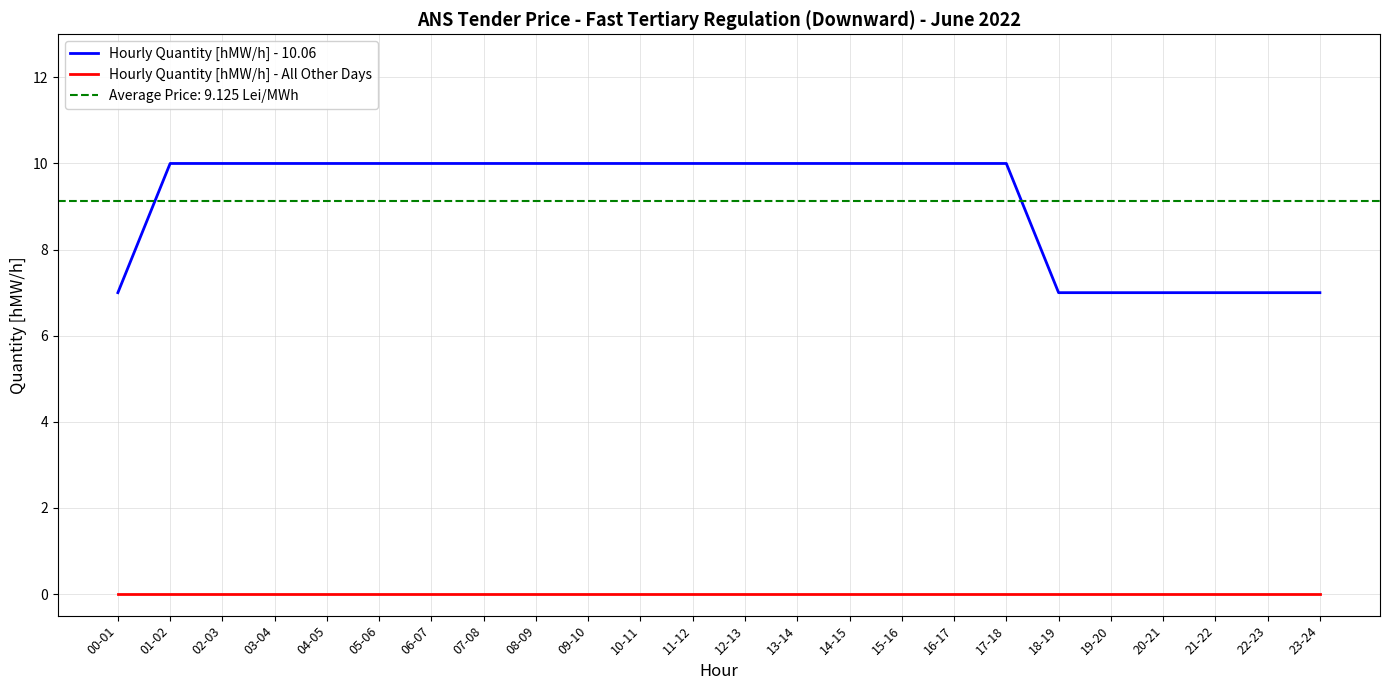

How many data points in Hourly Quantity [hMW/h] - 10.06 are less than 10?

7